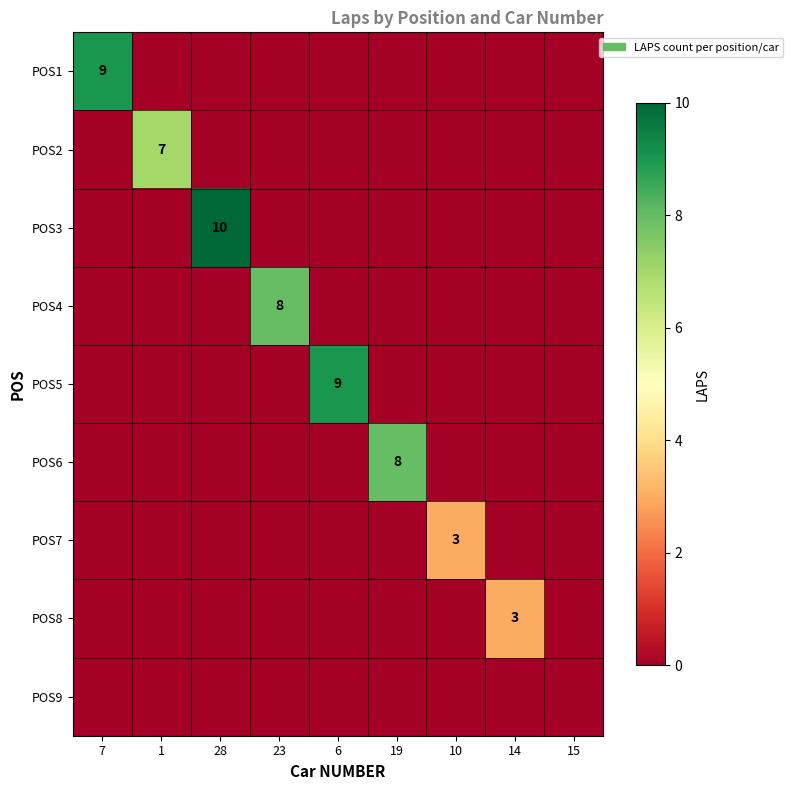

List the series in order of their peak value, highest first.

POS3, POS1, POS5, POS4, POS6, POS2, POS7, POS8, POS9